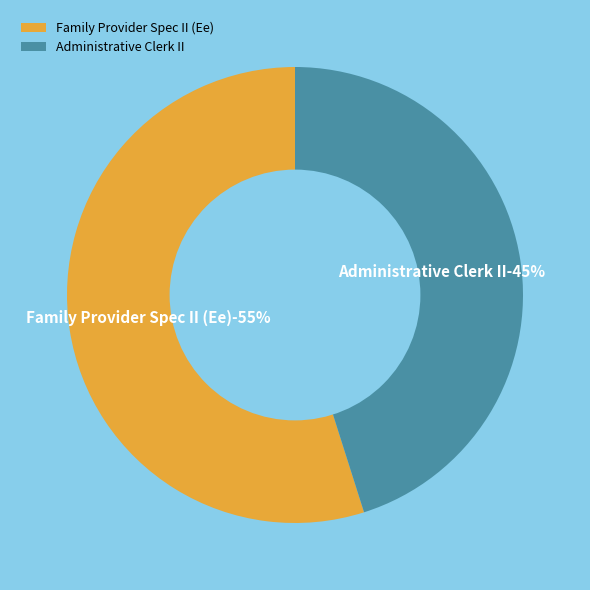

What is the largest slice in the pie chart?

Family Provider Spec II (Ee)